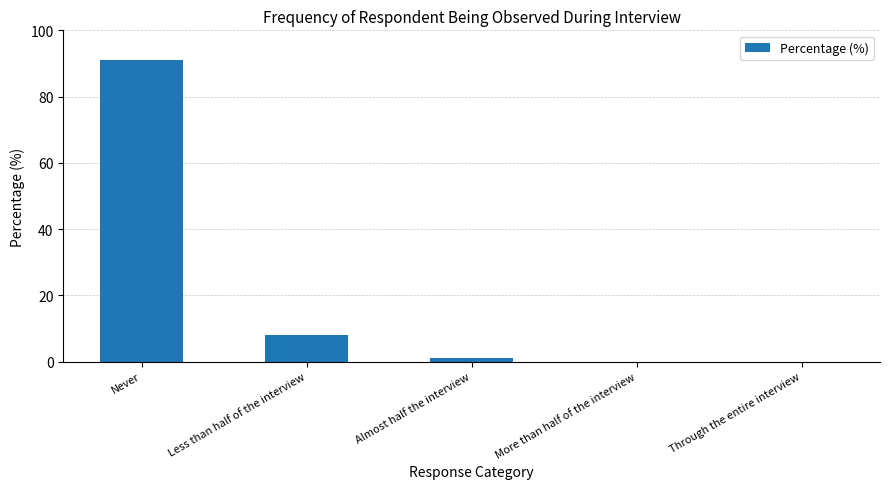

True or false: the data shows 0 at Through the entire interview.

True